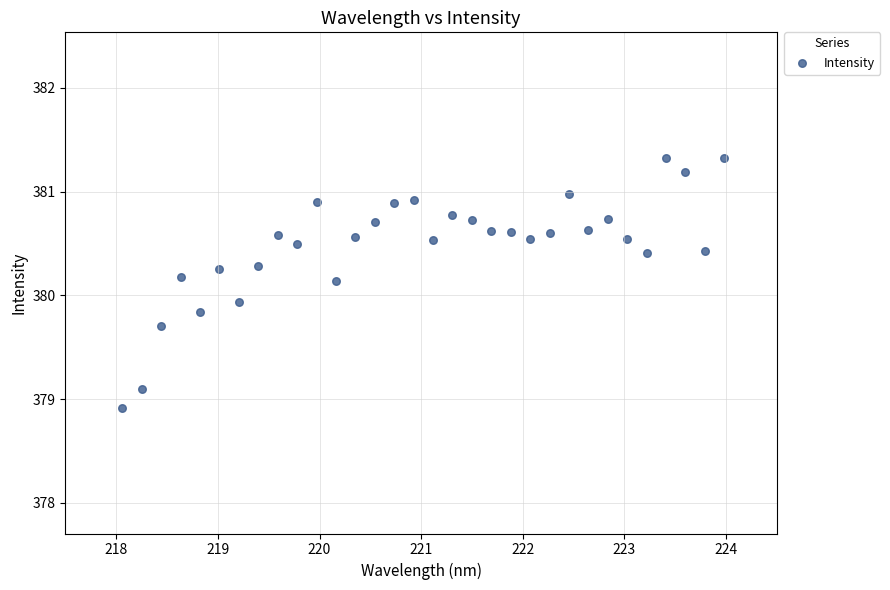

What is the range of Y values (max minus min)?

2.4